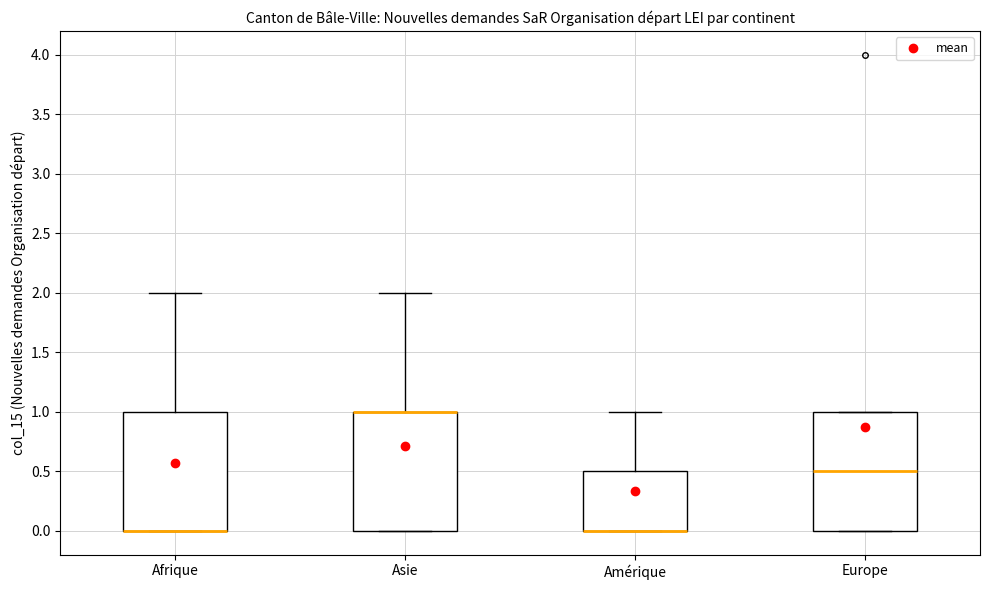

Where is the lower edge of the box for Asie on the y-axis? The values are not printed on the chart, so give them approximately, as read against the axis.

0.0